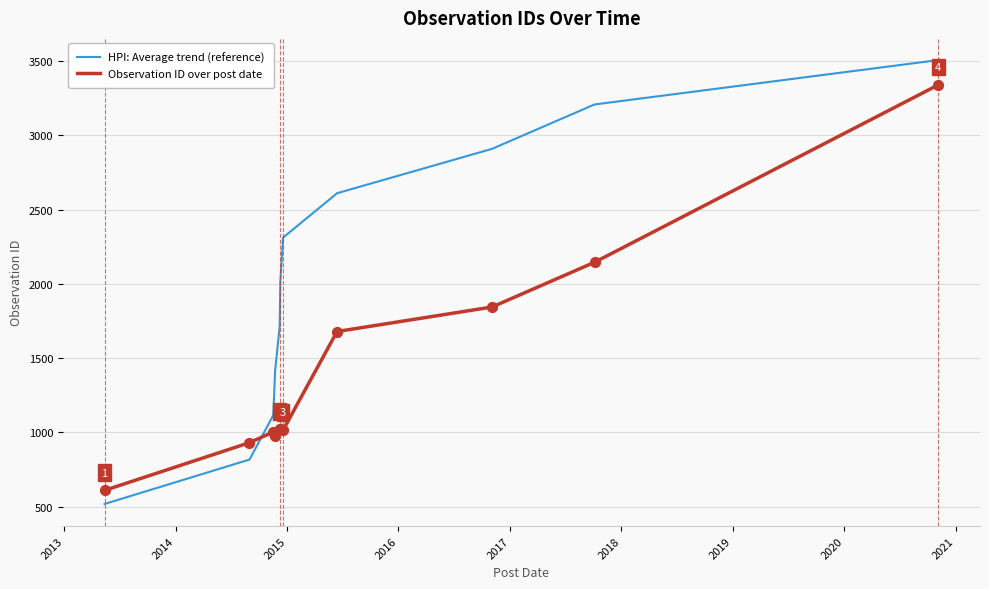

At how many categories does at least one series exceed 3131?

2